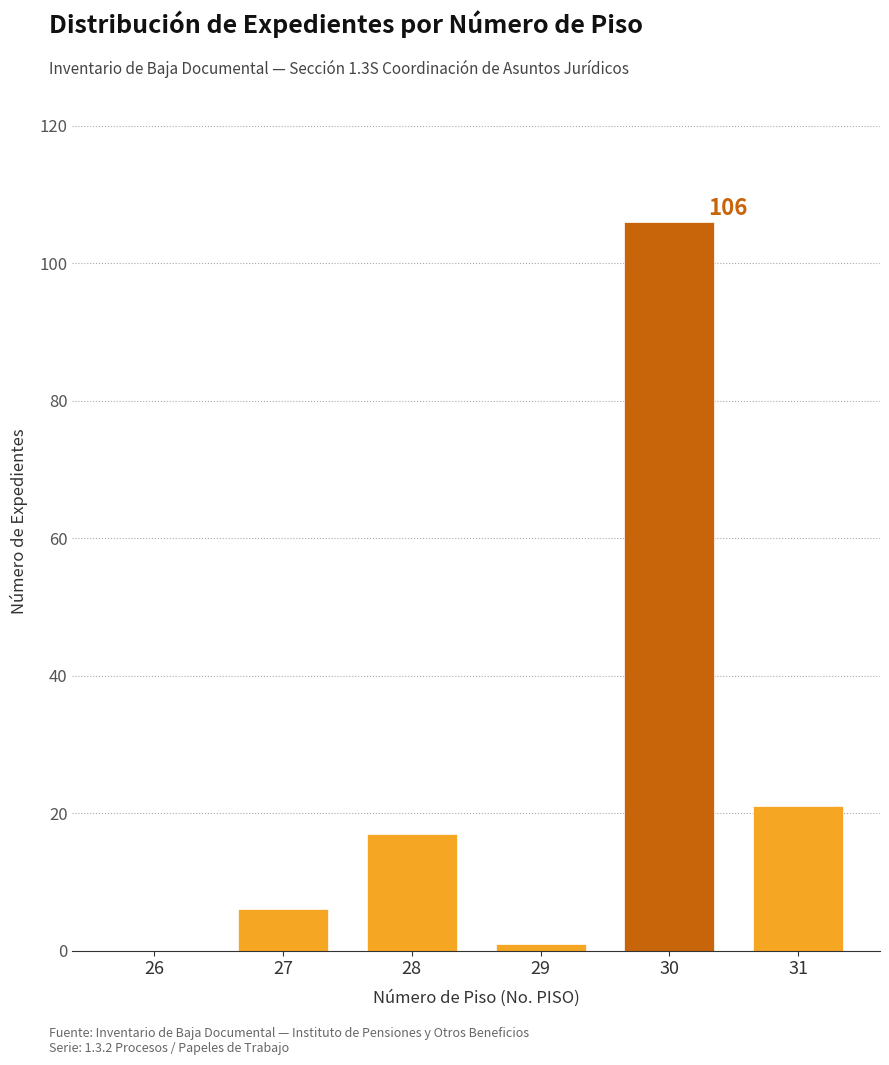

Reading right to left, what are all the values shown in this chart?

31=21	30=106	29=1	28=17	27=6	26=0